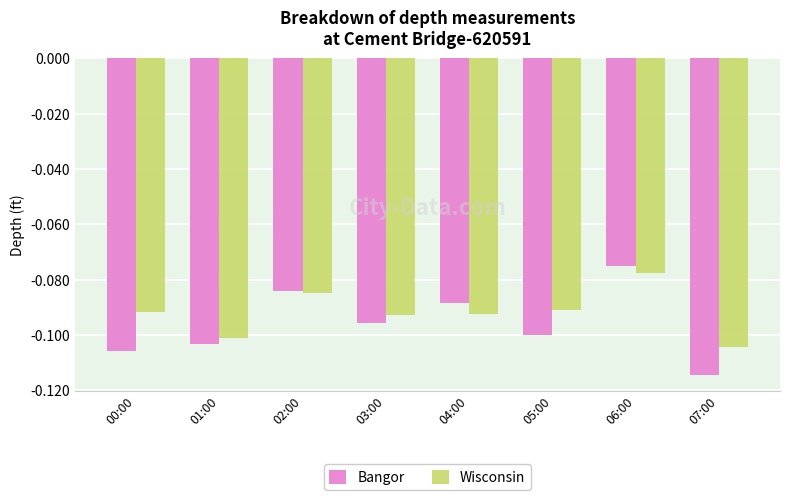

Which label corresponds to the smallest value in the chart?

07:00